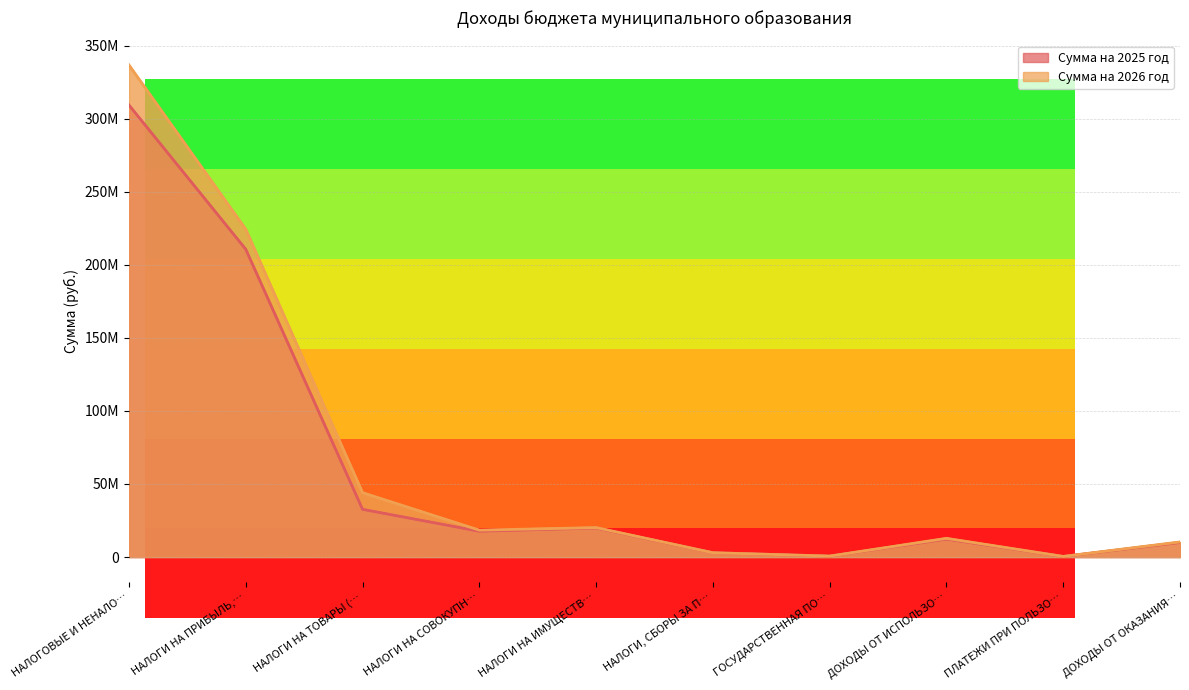

True or false: Сумма на 2025 год and Сумма на 2026 год intersect in this chart.

False